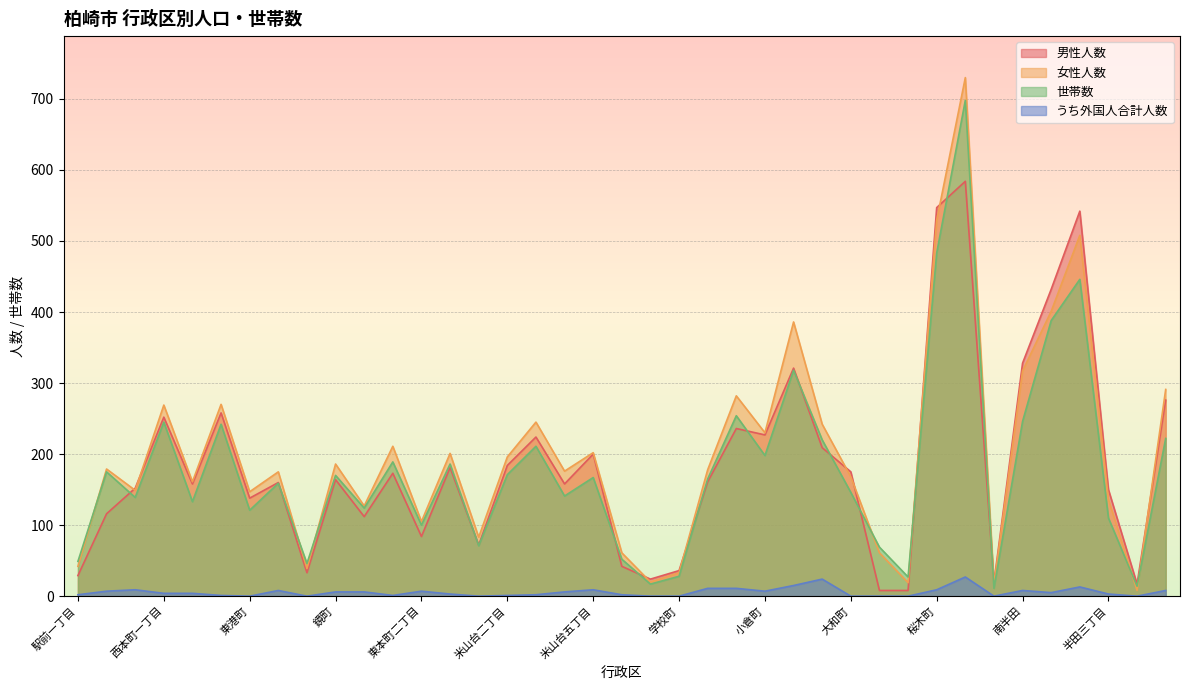

Between which two adjacent categories do 女性人数 and 男性人数 first intersect?

駅前二丁目 and 新橋